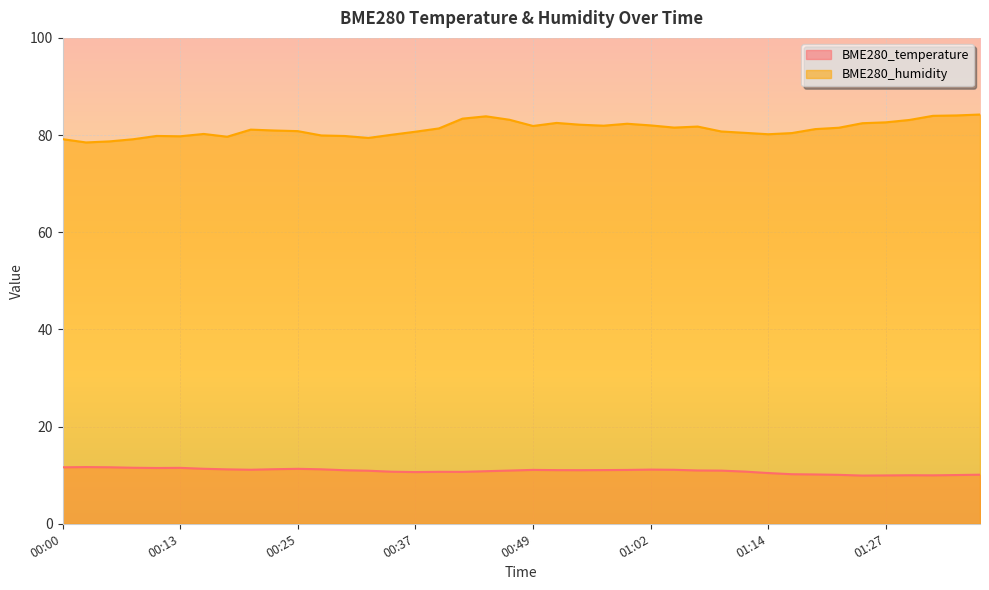

What is the greatest value displayed?

84.2